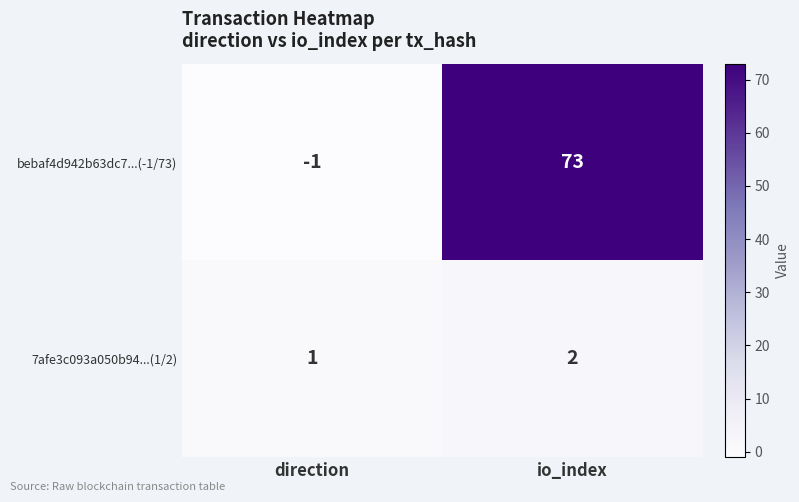

Reading left to right, extract all data points from this chart.

bebaf4d942b63dc7...(-1/73): -1	73
7afe3c093a050b94...(1/2): 1	2